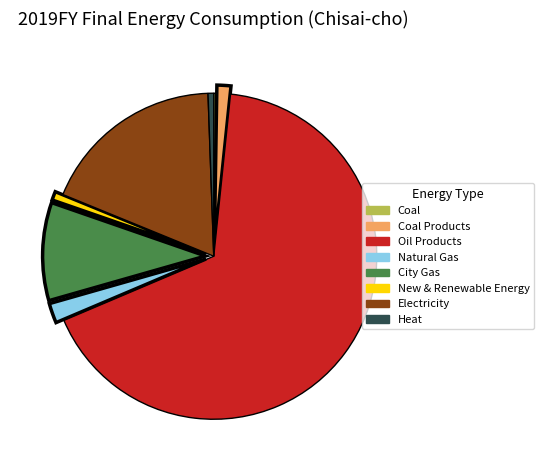

Which has a higher value, Heat or Electricity?

Electricity